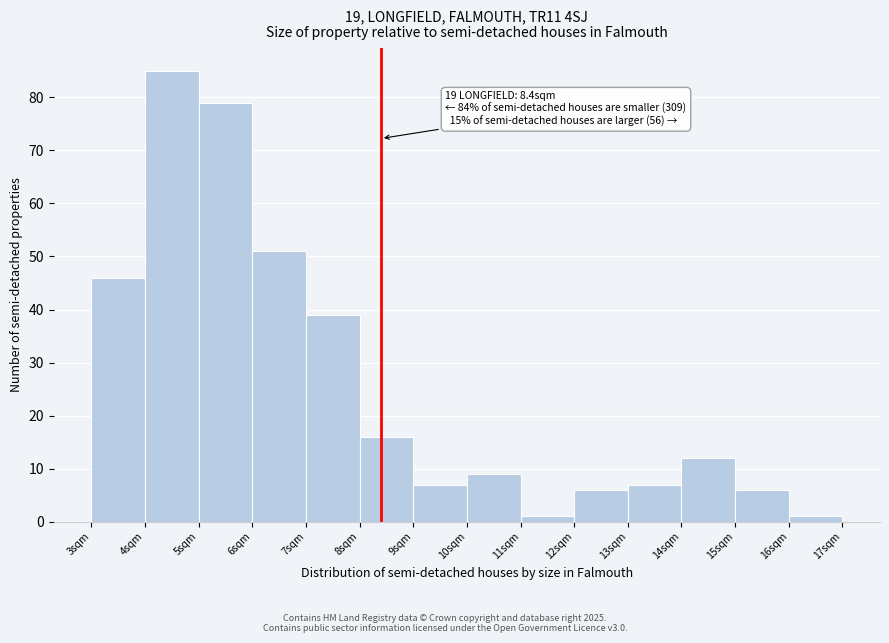

Over which range of the x-axis is the bar tallest?

4 to 5